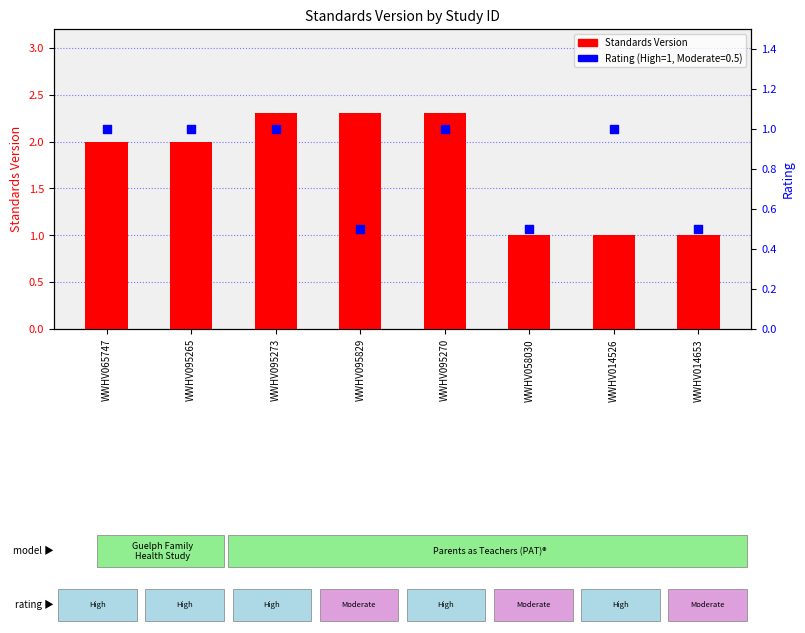

Which has a higher value, WWHV014526 or WWHV095270?

WWHV095270